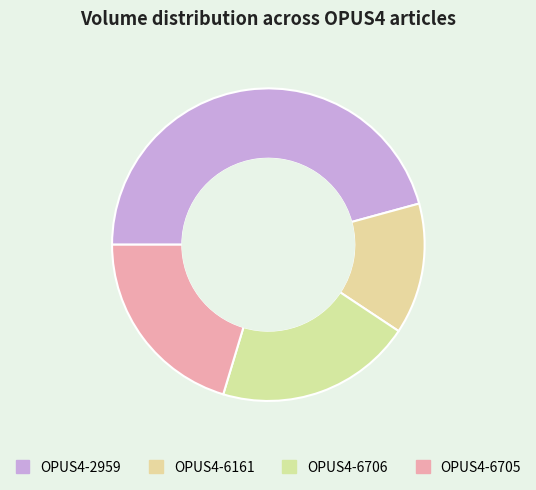

Combined, what portion of the pie is OPUS4-6705 and OPUS4-2959?

66.1%